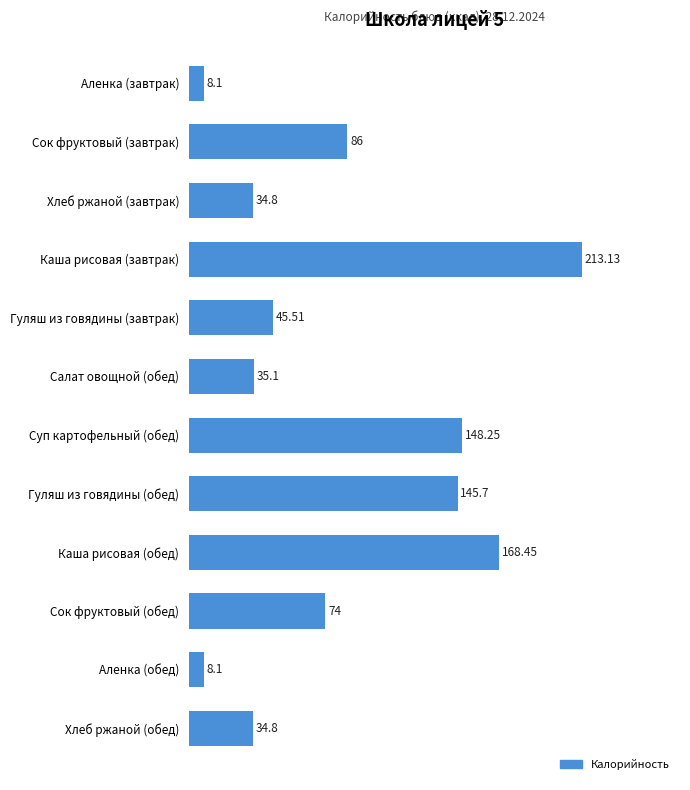

What is the difference between the maximum and minimum values?

205.0